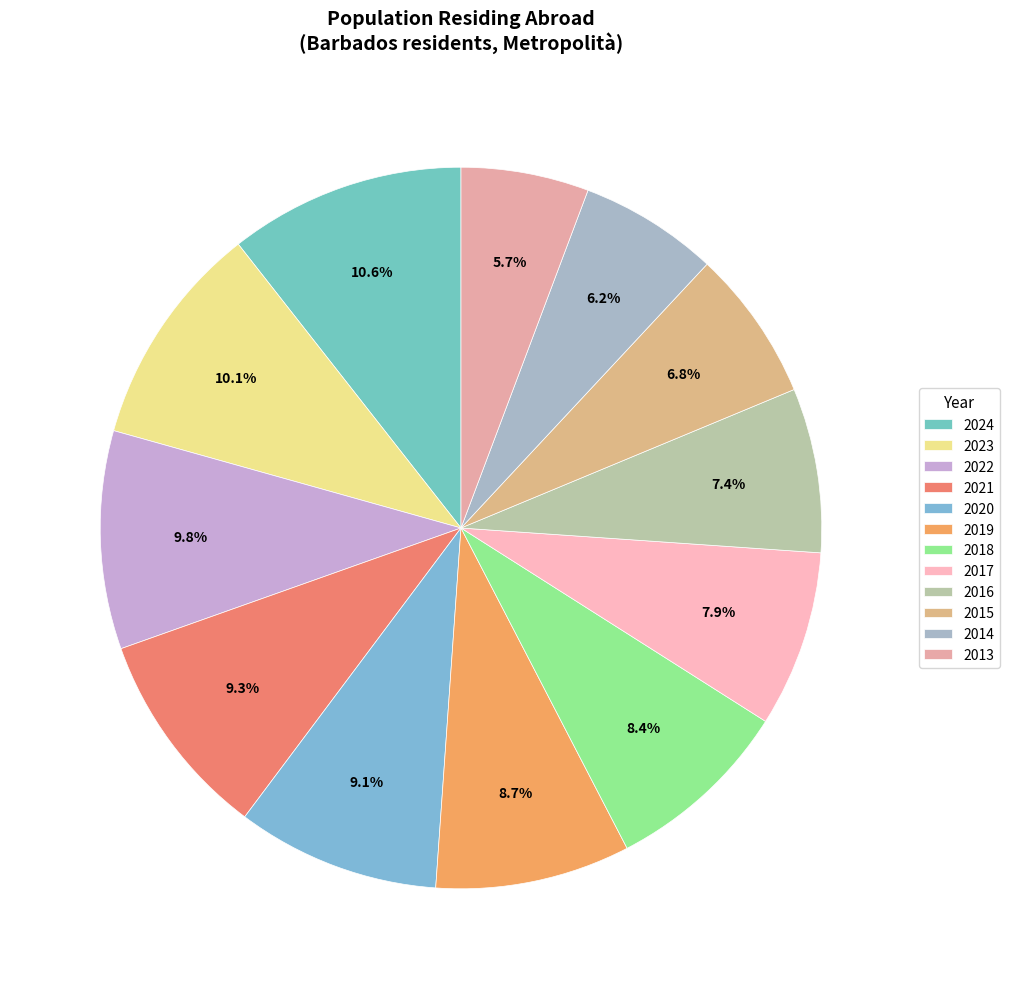

Between 2022 and 2015, which is larger?

2022